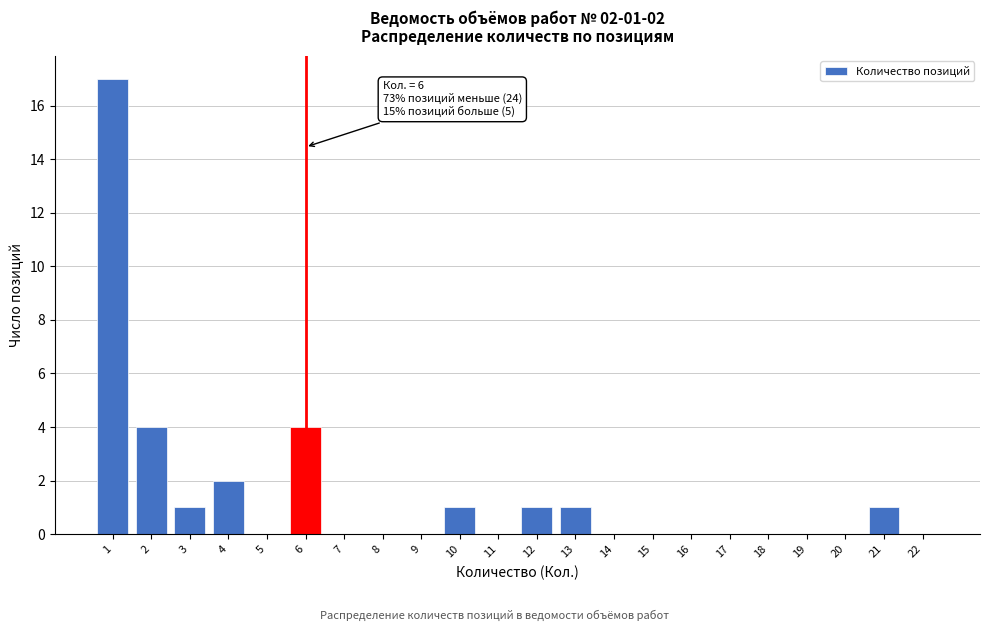

Reading left to right, extract all data points from this chart.

1=17	2=4	3=1	4=2	5=0	6=4	7=0	8=0	9=0	10=1	11=0	12=1	13=1	14=0	15=0	16=0	17=0	18=0	19=0	20=0	21=1	22=0